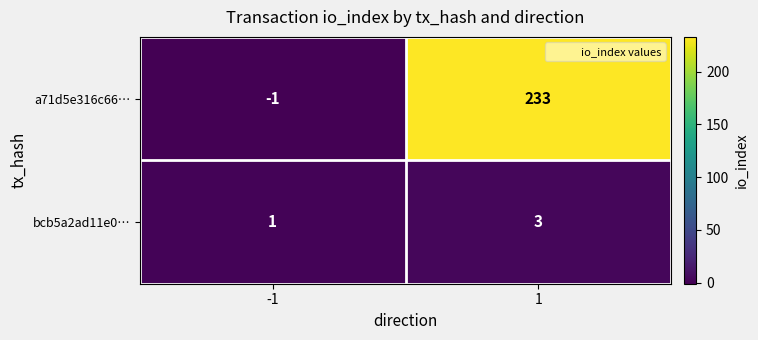

What is the maximum value for a71d5e316c66…?

233